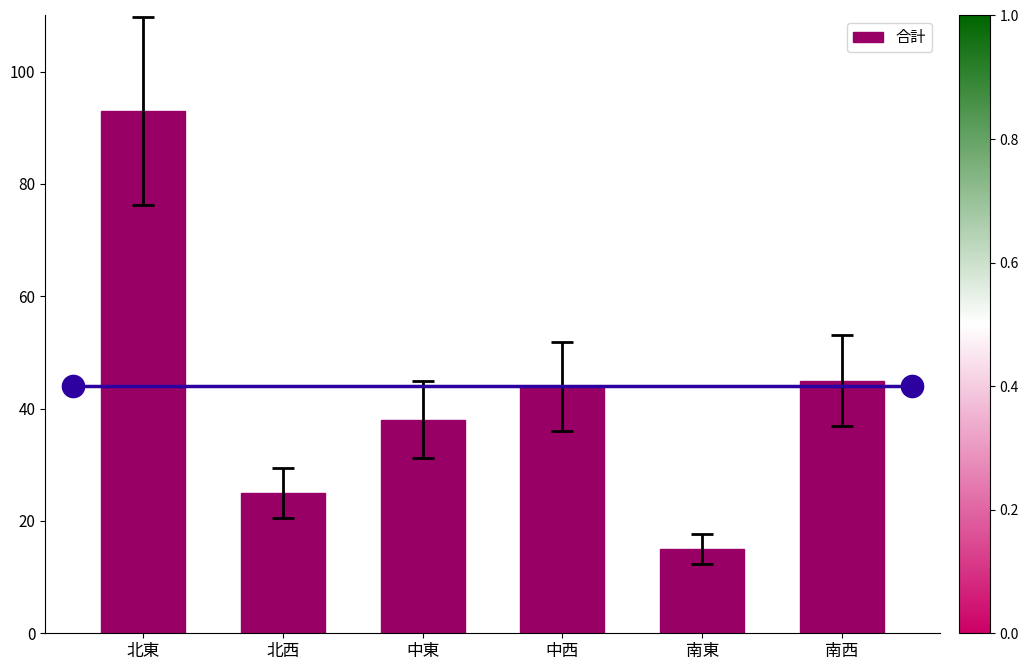

List the labels in order of value, smallest first.

南東, 北西, 中東, 中西, 南西, 北東